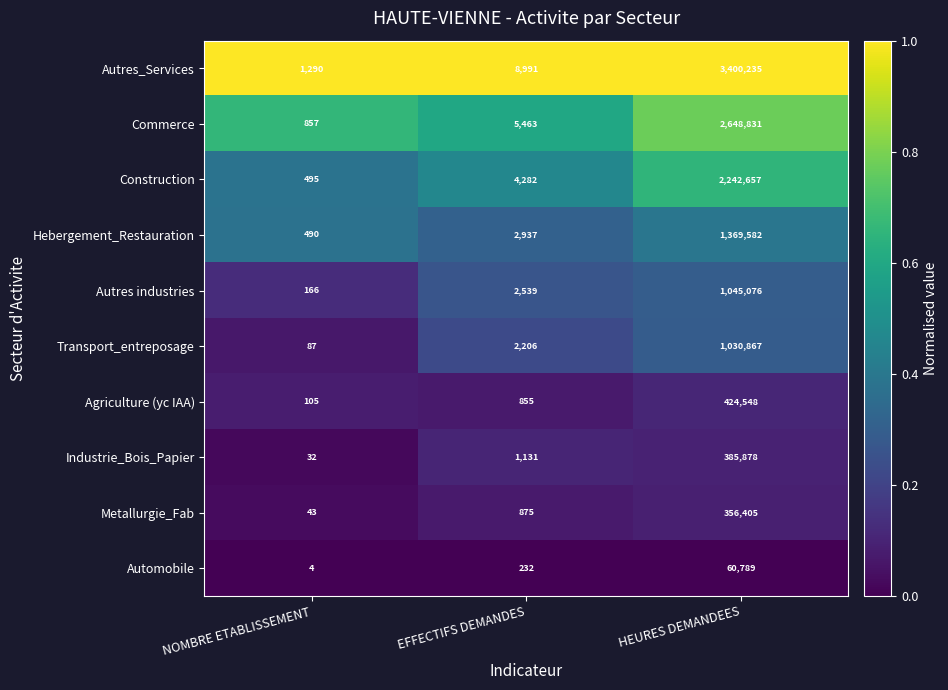

The value of Industrie_Bois_Papier at HEURES DEMANDEES is 385878. True or false?

True